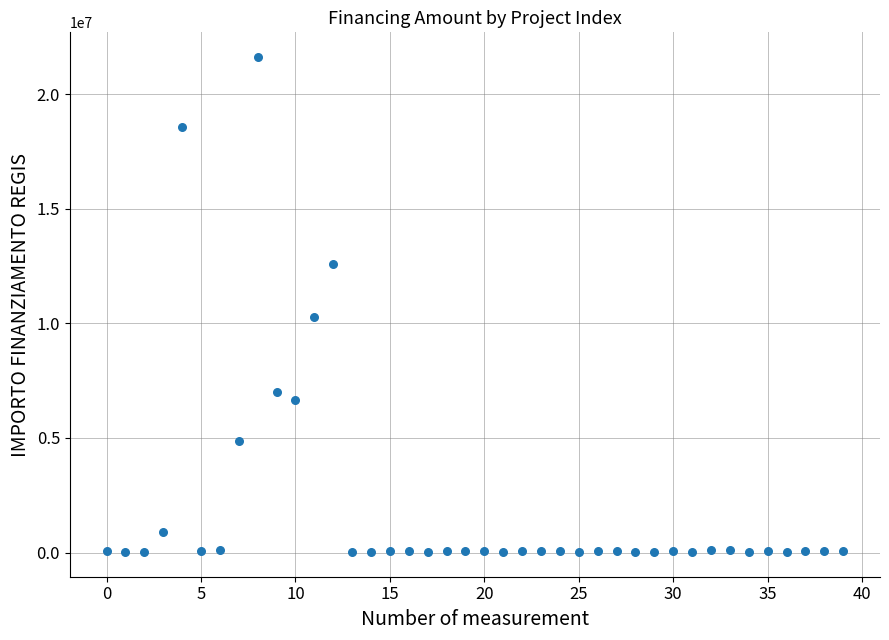

What is the range of Y values (max minus min)?

21589580.0